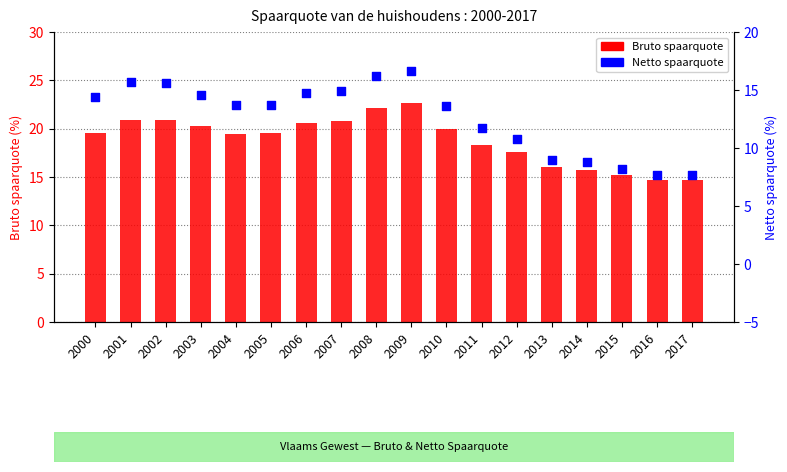

Which series has the largest total across all categories?

Bruto spaarquote (Vlaams Gewest)